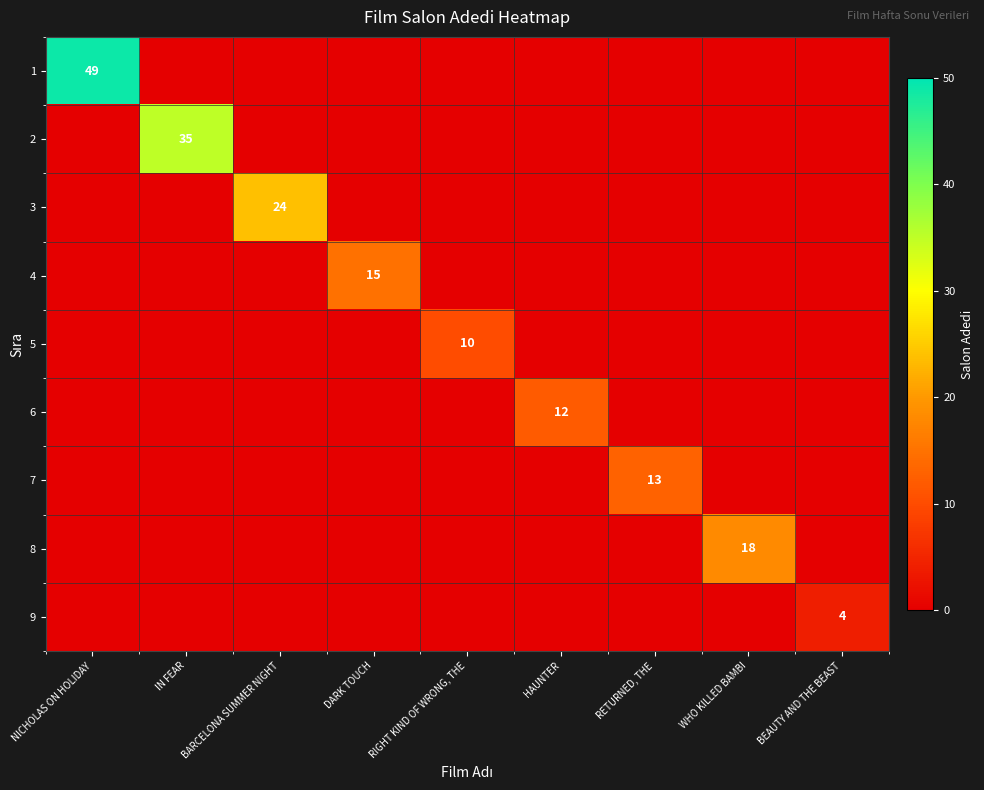

At which label does 4 reach its peak?

DARK TOUCH